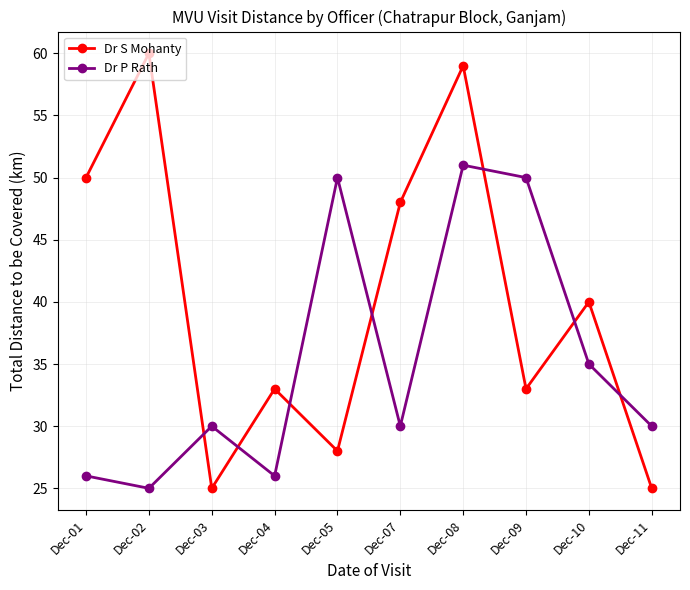

Rank the series by their maximum value, from lowest to highest.

Dr P Rath, Dr S Mohanty